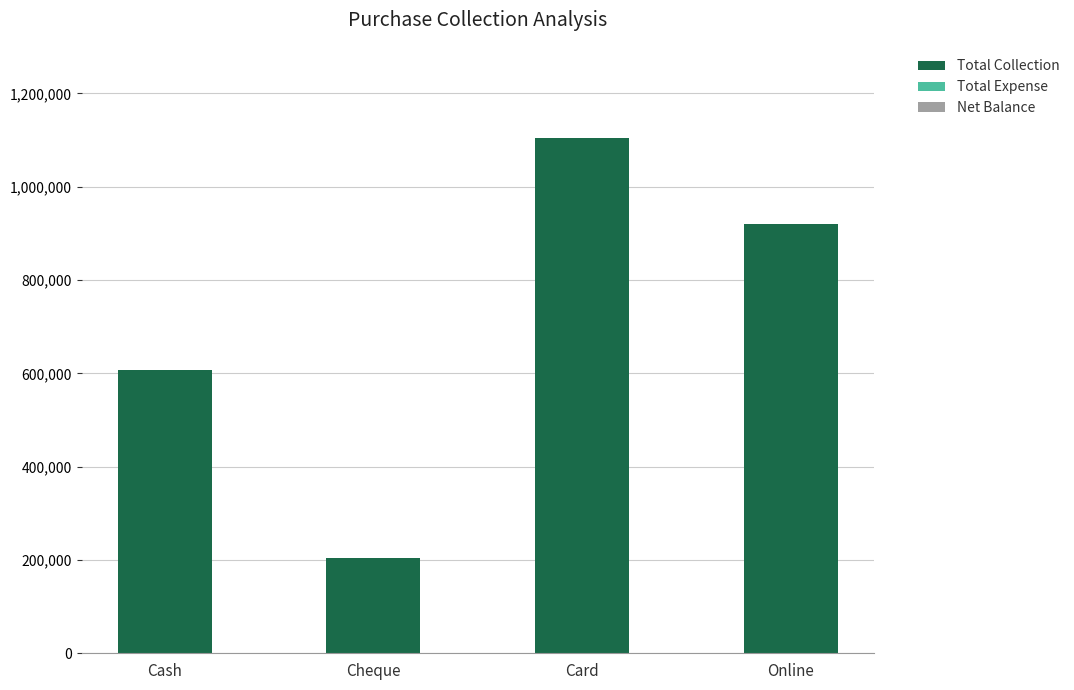

Rank the categories by value from lowest to highest.

Cheque, Cash, Online, Card